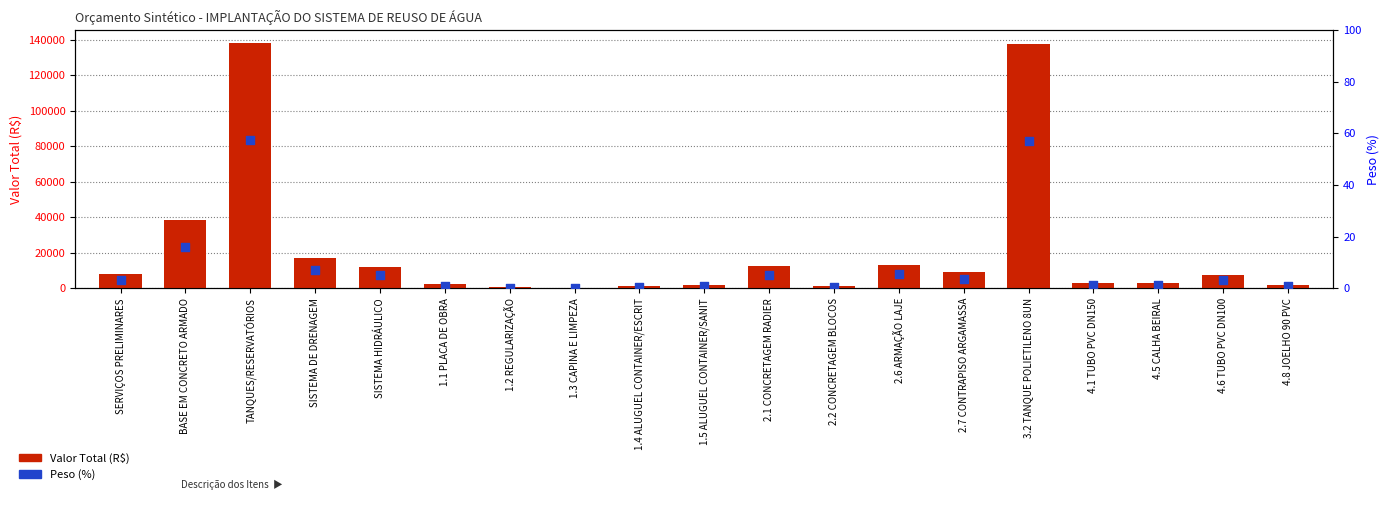

Is the value of Peso (%) at 1.3 CAPINA E LIMPEZA greater than the value of Valor Total (R$) at 1.4 ALUGUEL CONTAINER/ESCRIT?

No